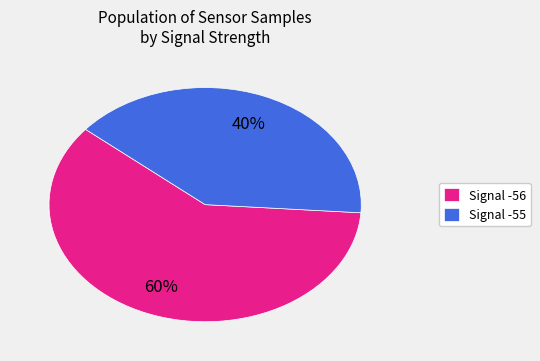

To the nearest percent, what percentage of the pie is Signal -55?

40%